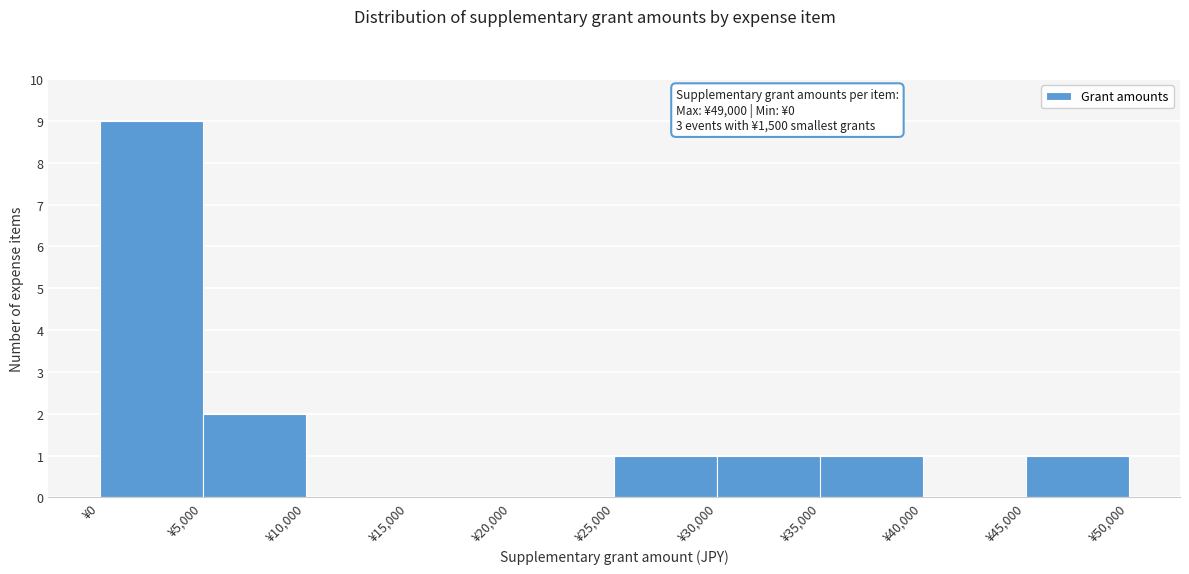

Over which range of the x-axis is the bar tallest?

0 to 5000